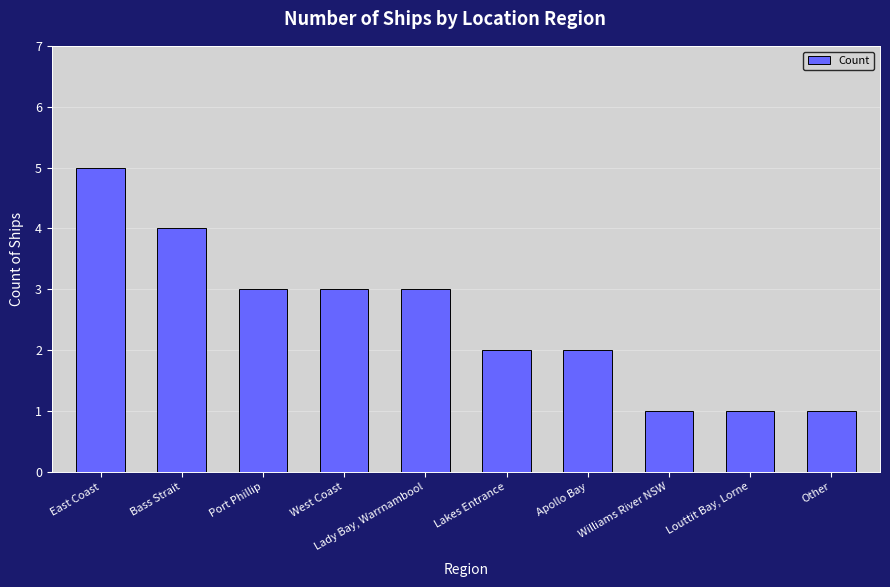

What value does the data have at Bass Strait?

4